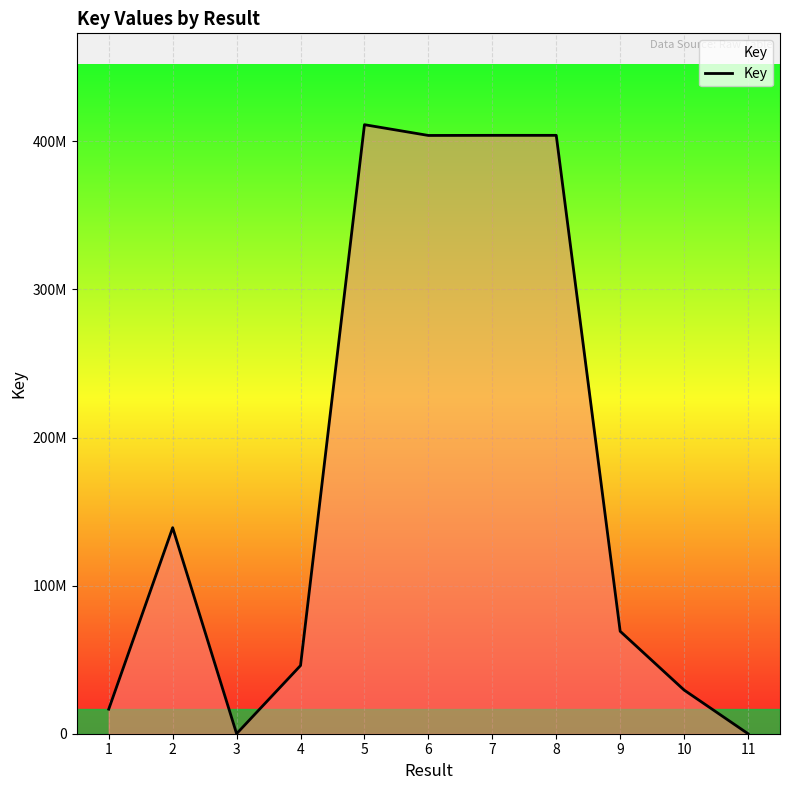

Rank the categories by value from highest to lowest.

5, 8, 7, 6, 2, 9, 4, 10, 1, 3, 11